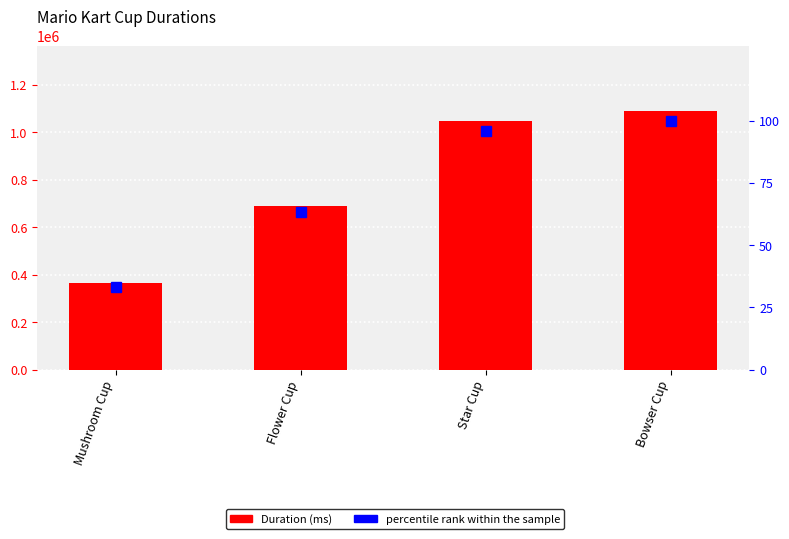

Reading left to right, list all the values displayed in this chart.

Duration (ms): Mushroom Cup=363004.0	Flower Cup=688887.0	Star Cup=1047400.0	Bowser Cup=1090408.0
percentile rank within the sample: Mushroom Cup=33.3	Flower Cup=63.2	Star Cup=96.1	Bowser Cup=100.0